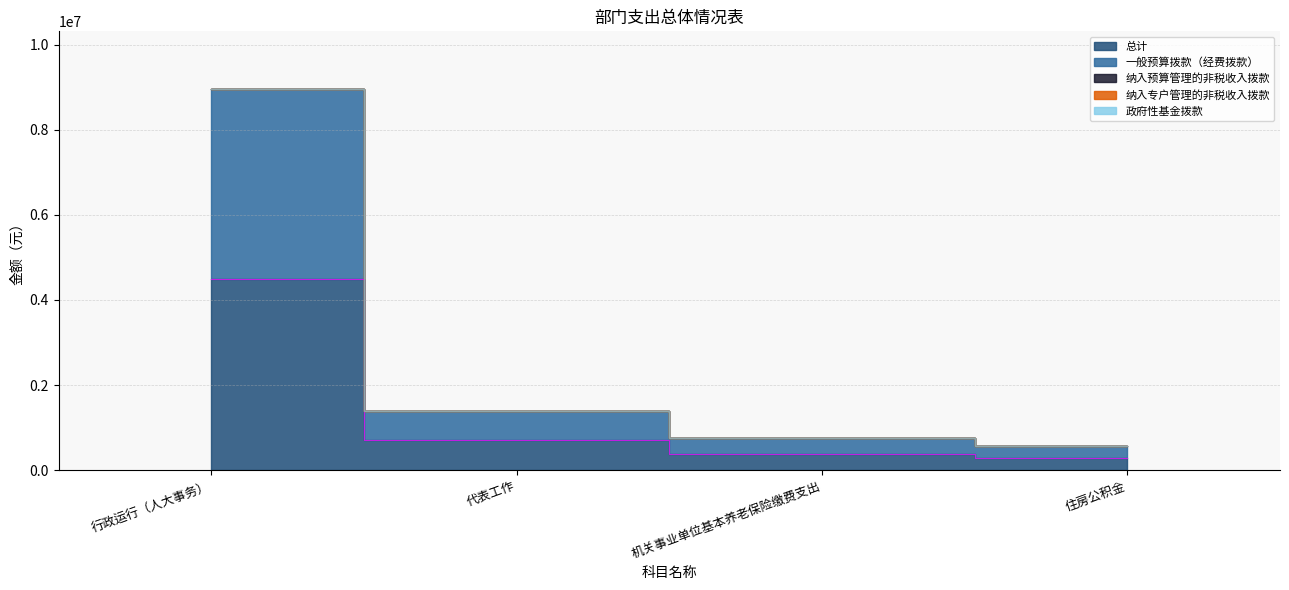

Which series has the largest total across all categories?

总计